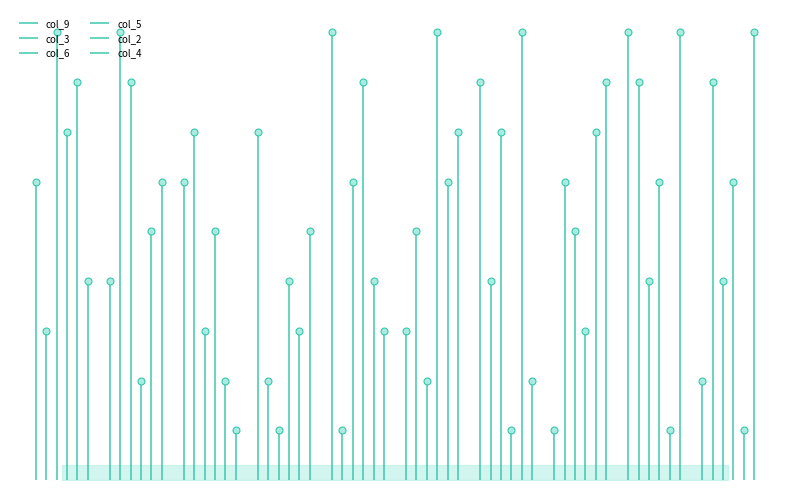

The value of col_4 at 1 is 6. True or false?

True